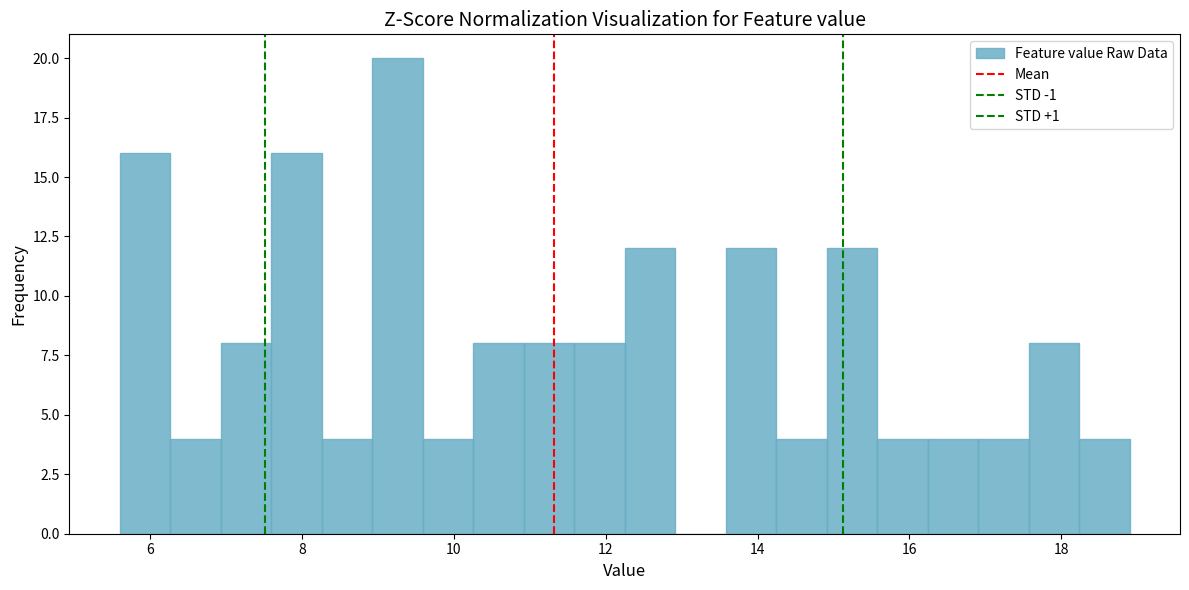

Read against the x-axis, roughly where is the centre of the tallest bar?

9.2